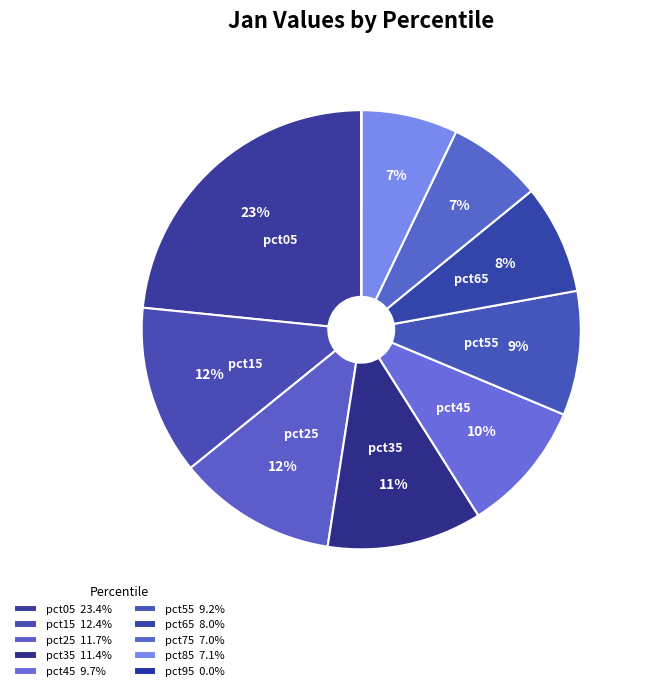

Is it true that pct65 is 19% of the pie?

False